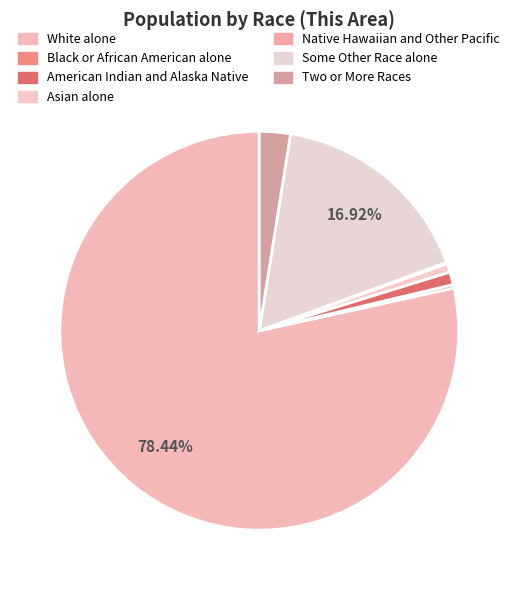

What is the change in value from American Indian and Alaska Native to Some Other Race alone?

+1133